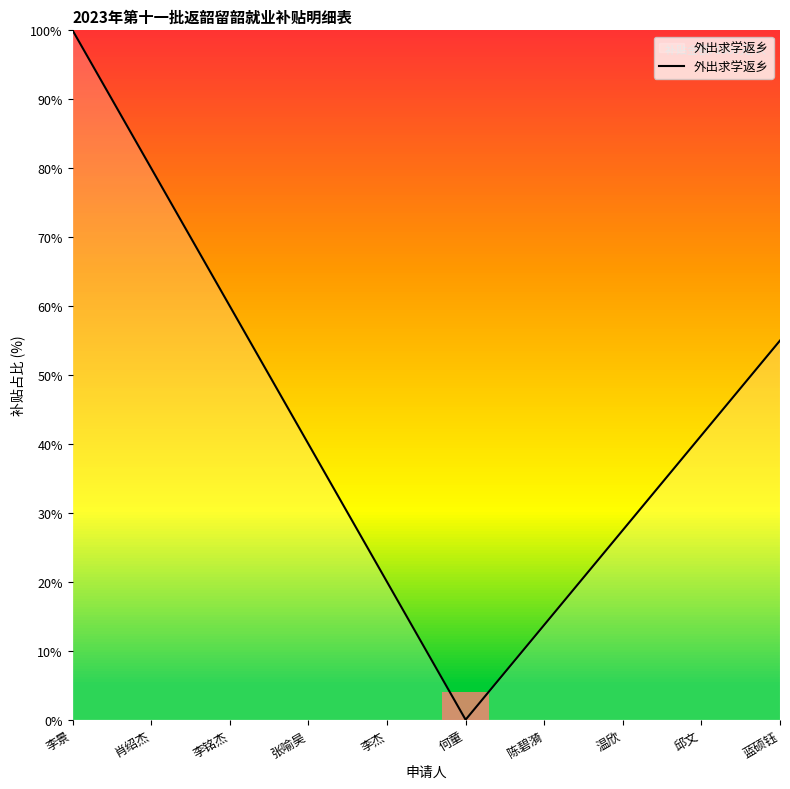

The chart shows a value of 100.0 at 李景. True or false?

True